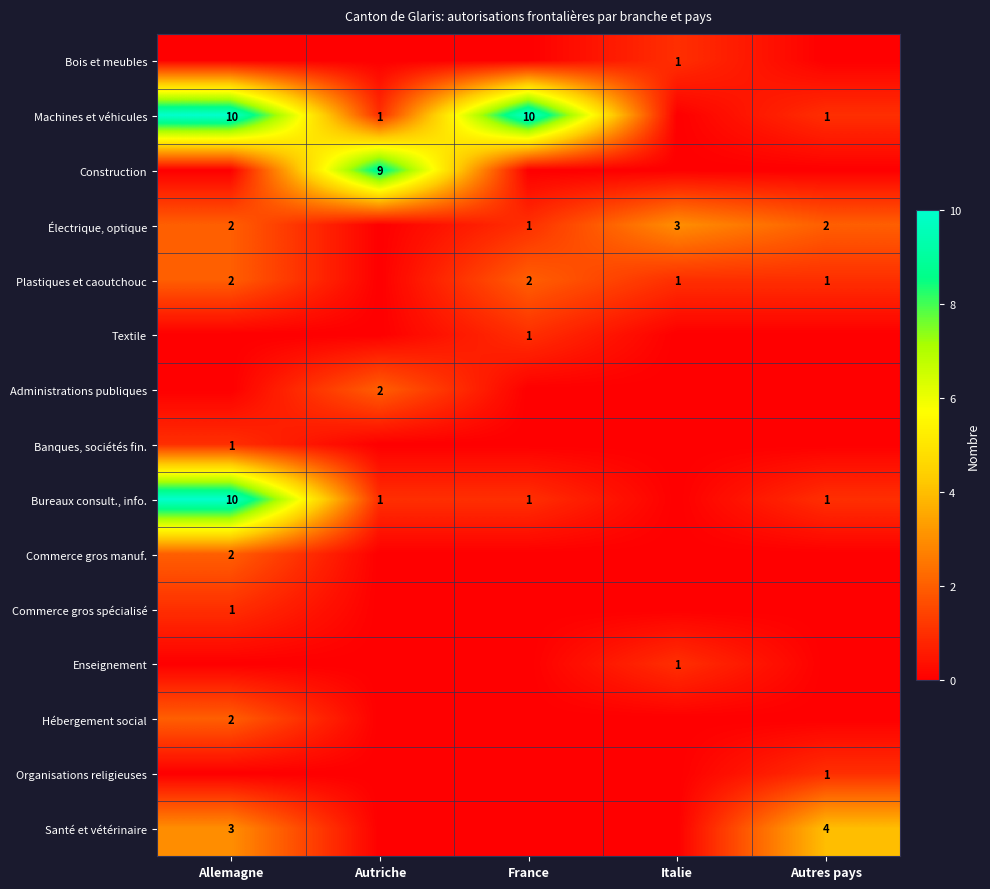

What is the difference between the second highest and second lowest values in the Plastiques et caoutchouc series?

1